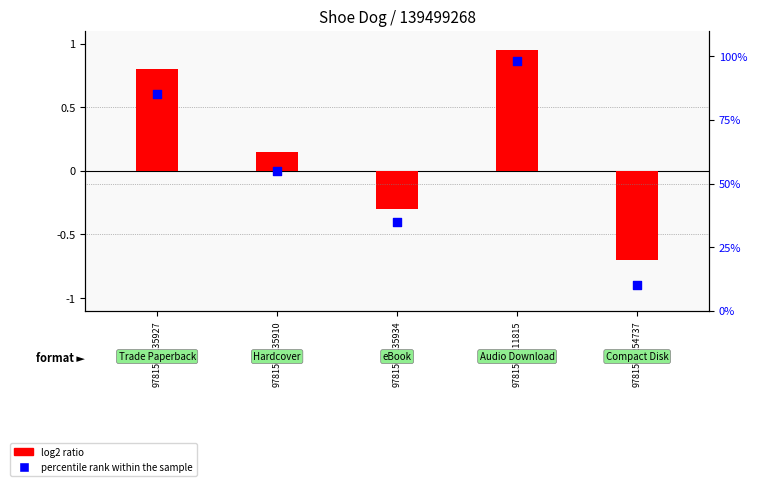

Is the value of percentile rank within the sample at 9781501135934 greater than the value of log2 ratio at 9781501135910?

Yes